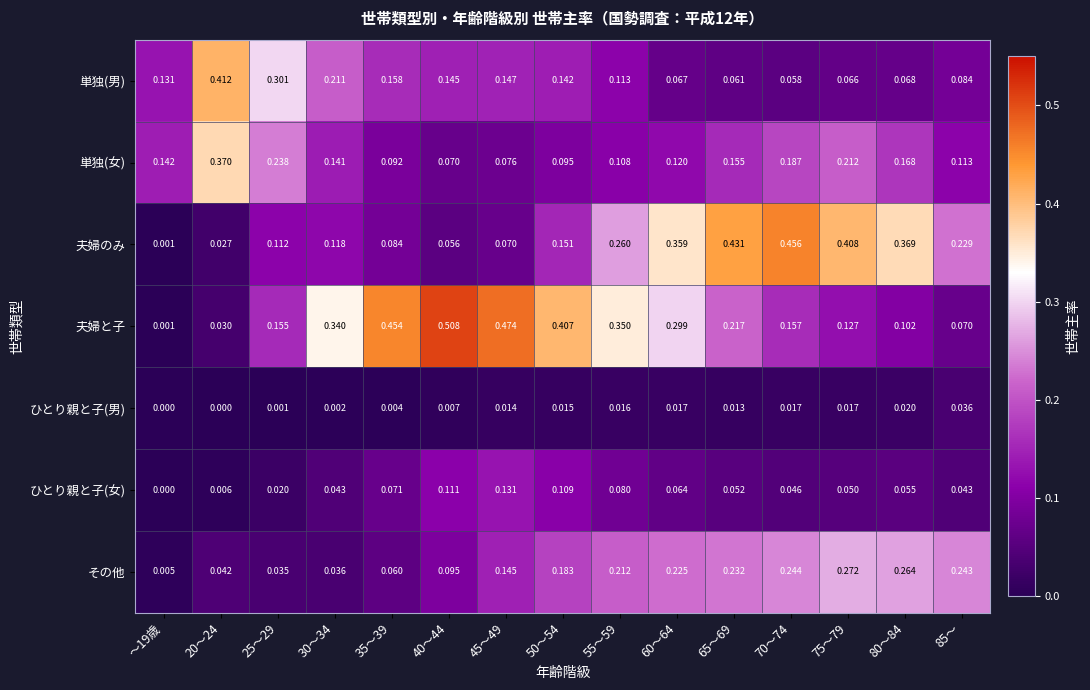

Which series has the largest total across all categories?

夫婦と子